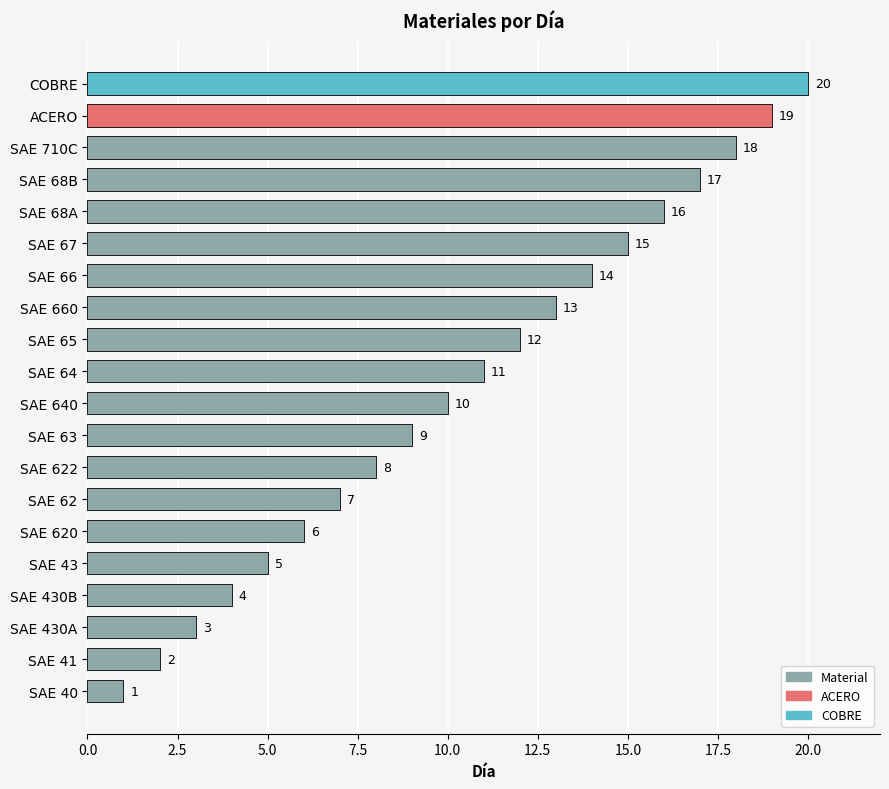

List the labels in order of value, smallest first.

SAE 40, SAE 41, SAE 430A, SAE 430B, SAE 43, SAE 620, SAE 62, SAE 622, SAE 63, SAE 640, SAE 64, SAE 65, SAE 660, SAE 66, SAE 67, SAE 68A, SAE 68B, SAE 710C, ACERO, COBRE